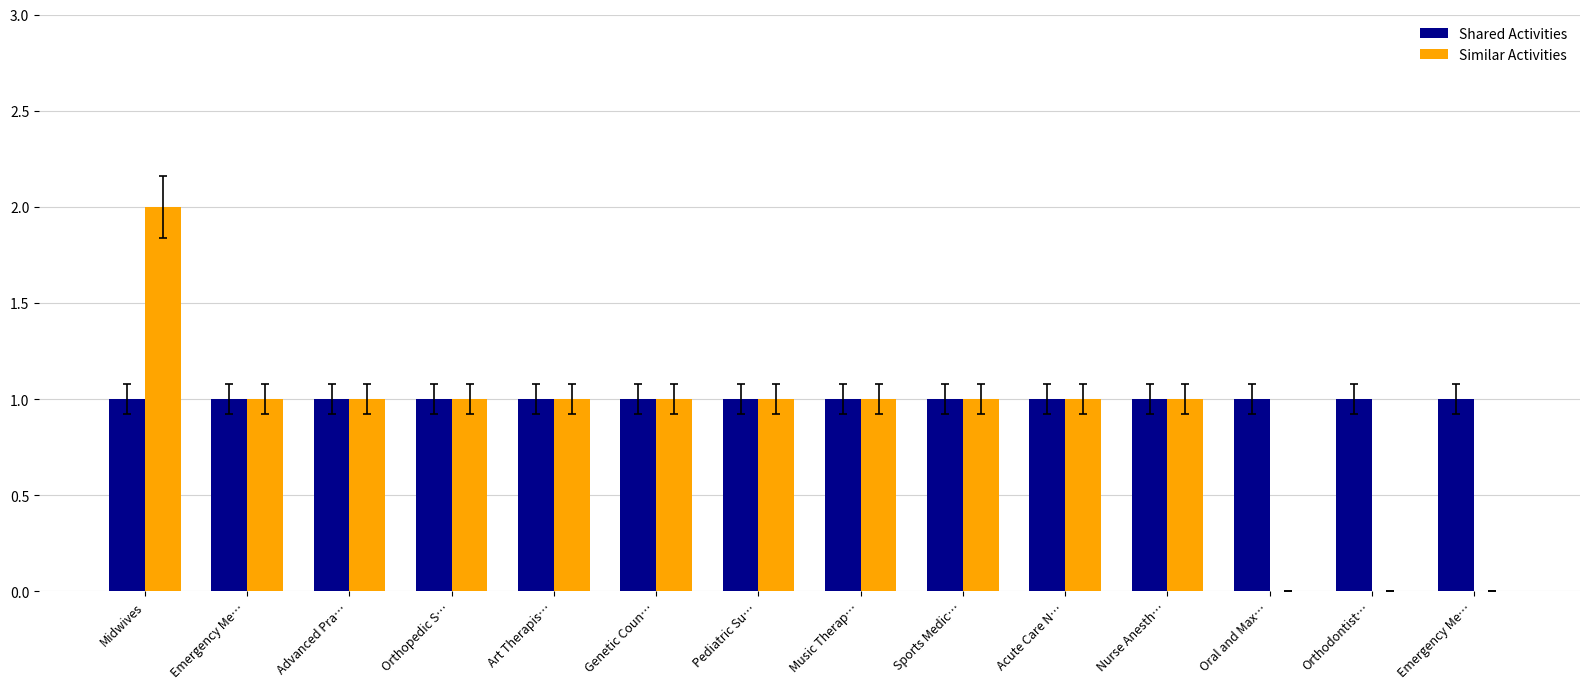

Rank the categories by Similar Activities value from lowest to highest.

Oral and Max…, Orthodontist…, Emergency Me…, Emergency Me…, Advanced Pra…, Orthopedic S…, Art Therapis…, Genetic Coun…, Pediatric Su…, Music Therap…, Sports Medic…, Acute Care N…, Nurse Anesth…, Midwives